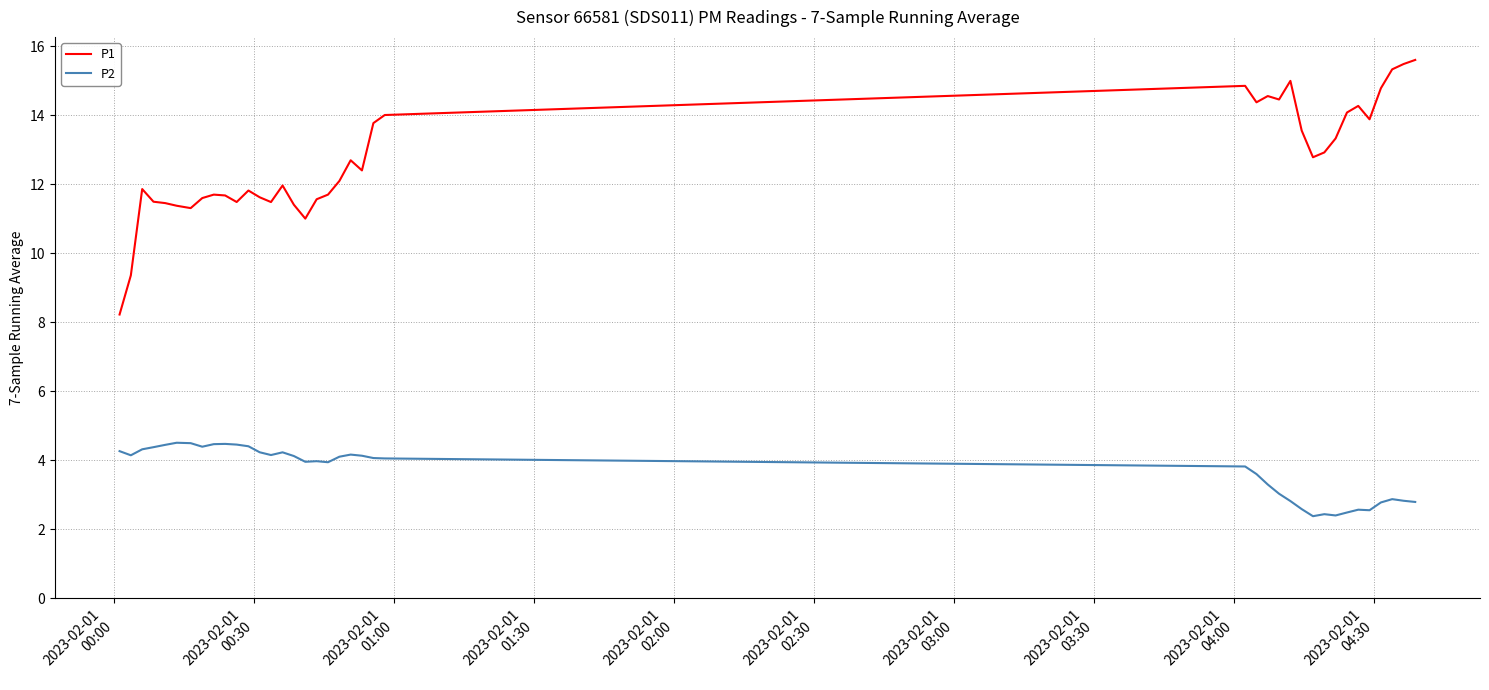

How many lines are shown in the chart?

2